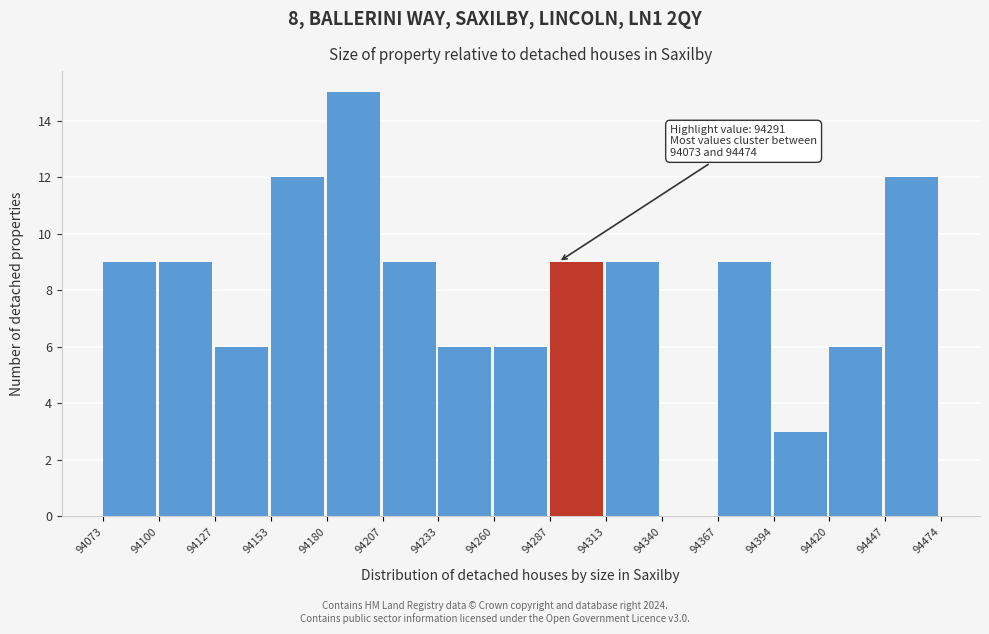

Over which range of the x-axis is the bar tallest?

94180 to 94207